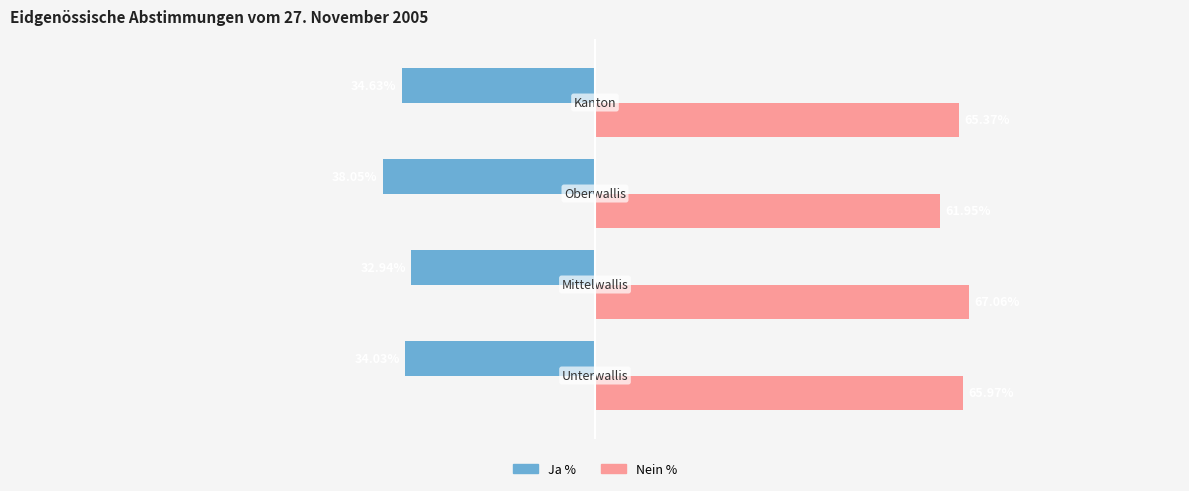

Which series has the largest total across all categories?

Nein %